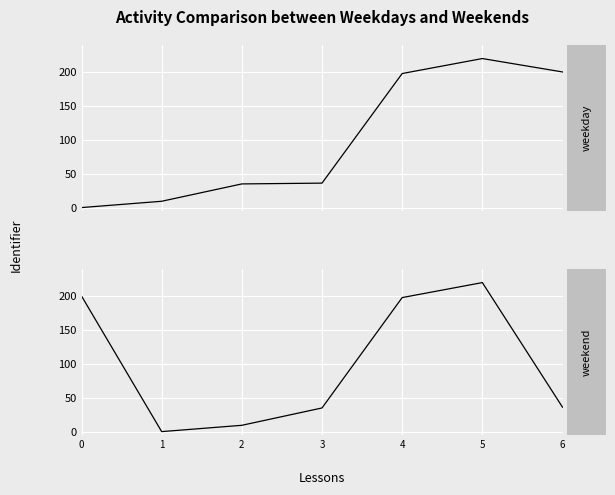

After their last crossing, which series has the higher values: weekday or weekend?

weekday